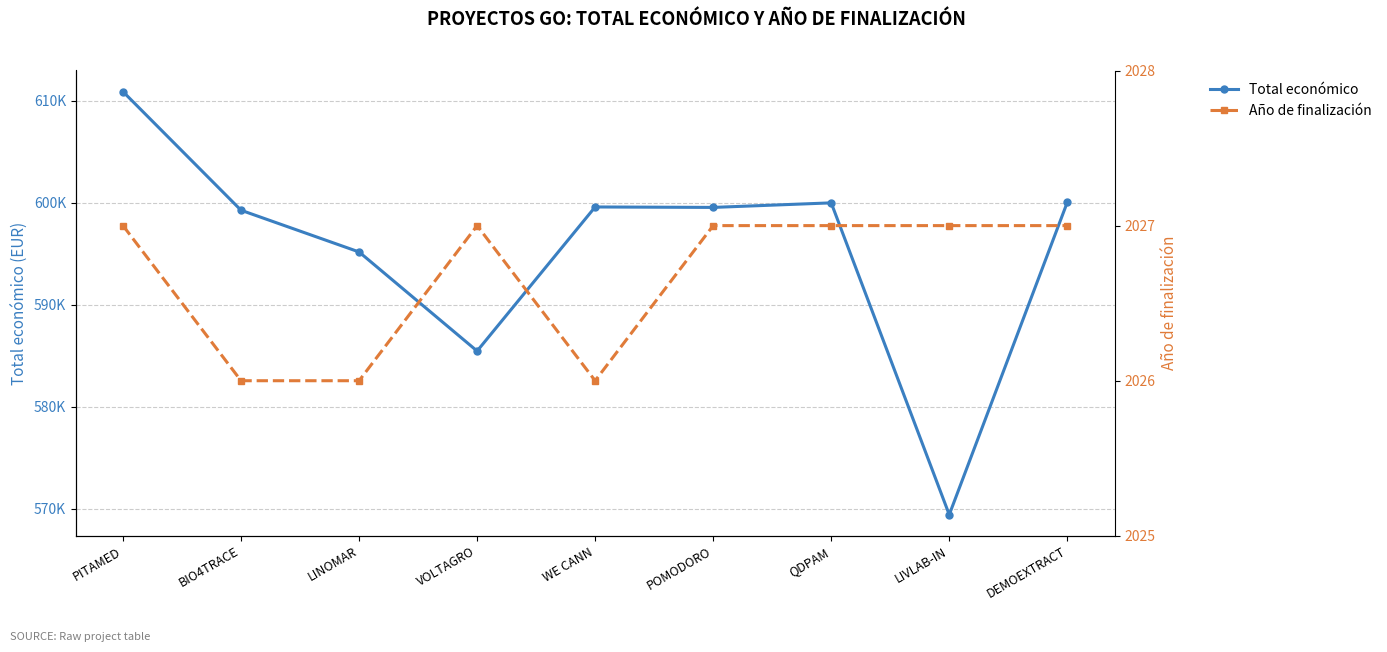

What is the difference between the maximum and minimum values in the Año de finalización series?

1